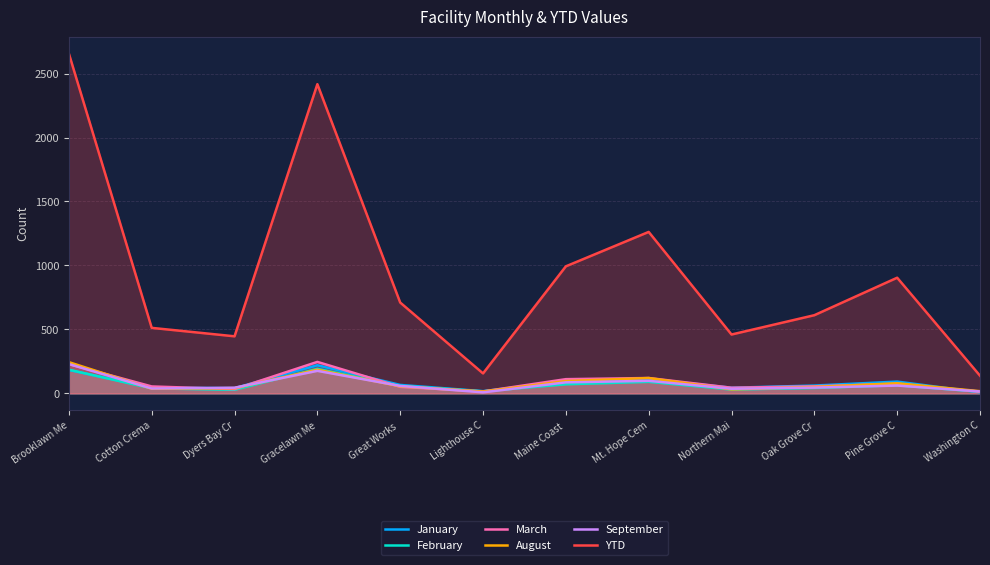

At how many categories does at least one series exceed 2164?

2